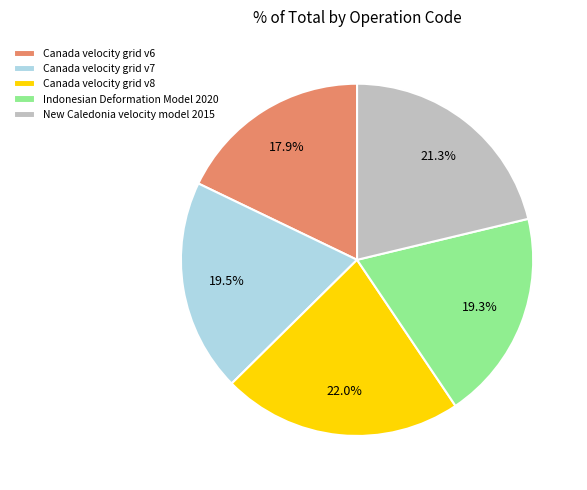

Count the number of slices in the pie.

5